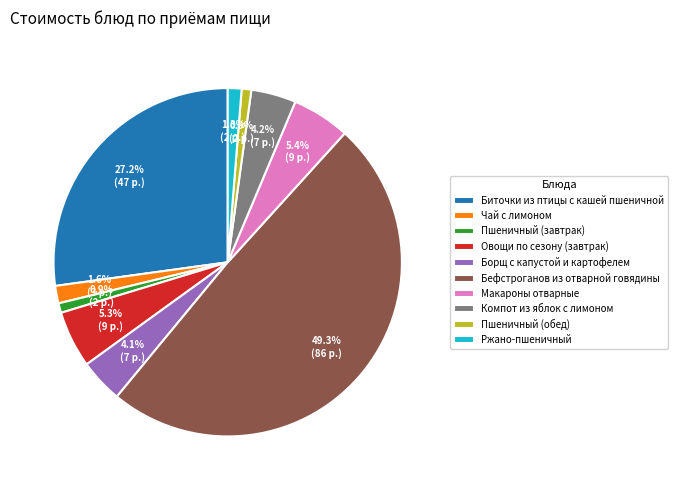

What percentage is the Компот из яблок с лимоном slice, to the nearest percent?

4%